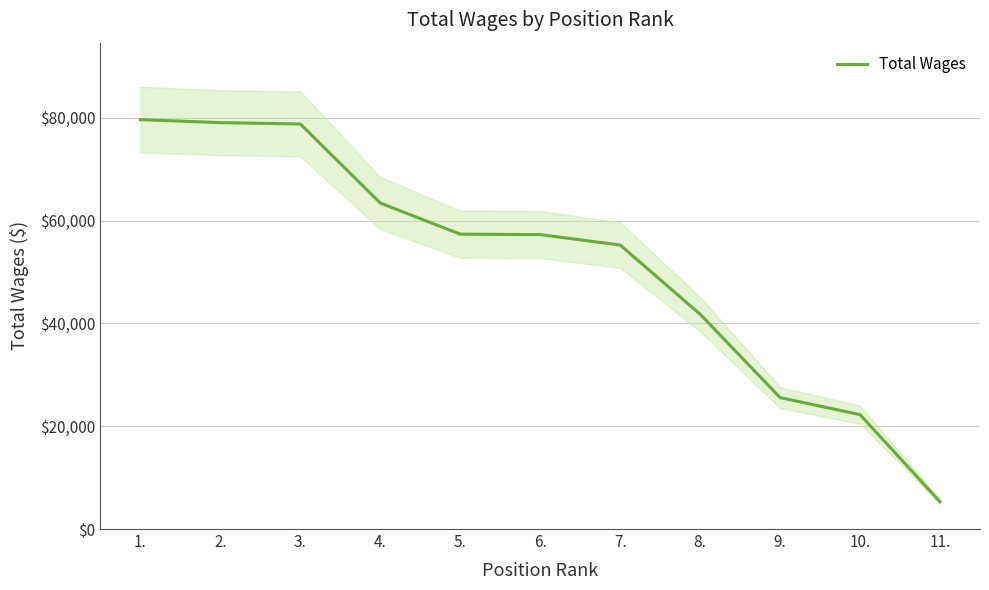

What is the change in value from 8. to 10.?

-19537